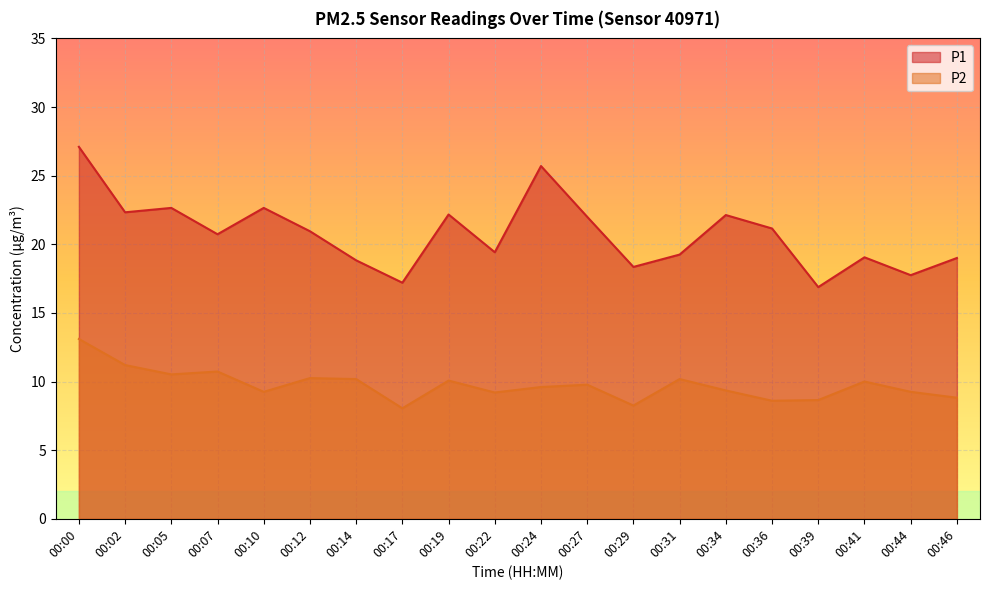

Does the chart display data point markers on the line(s)?

No